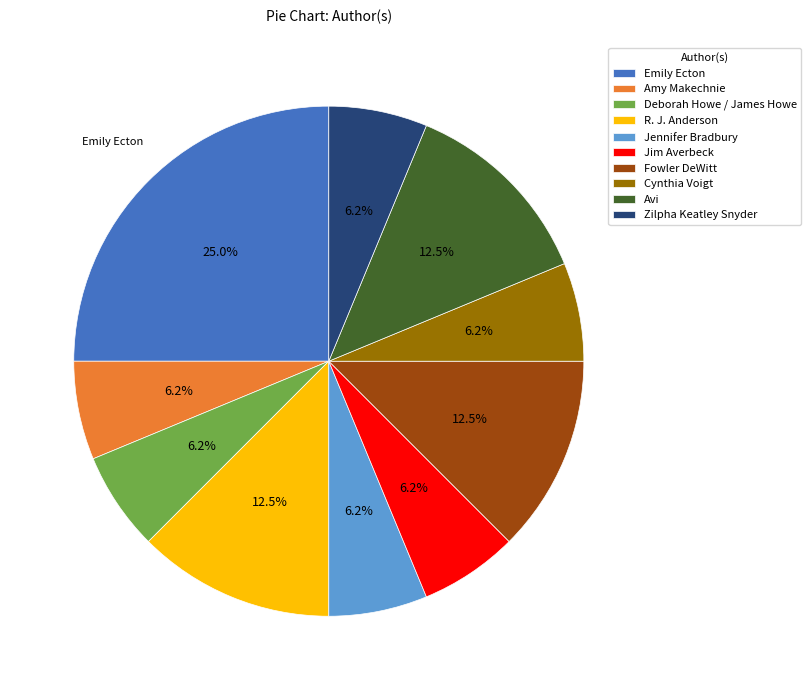

Is it true that Jennifer Bradbury is 6% of the pie?

True